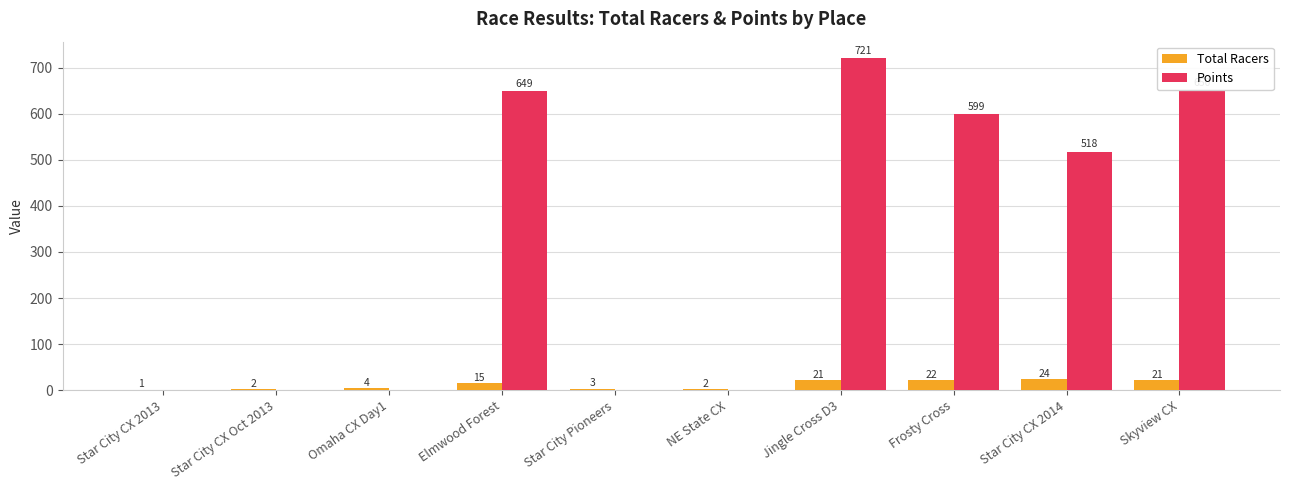

Which series has the largest total across all categories?

Points